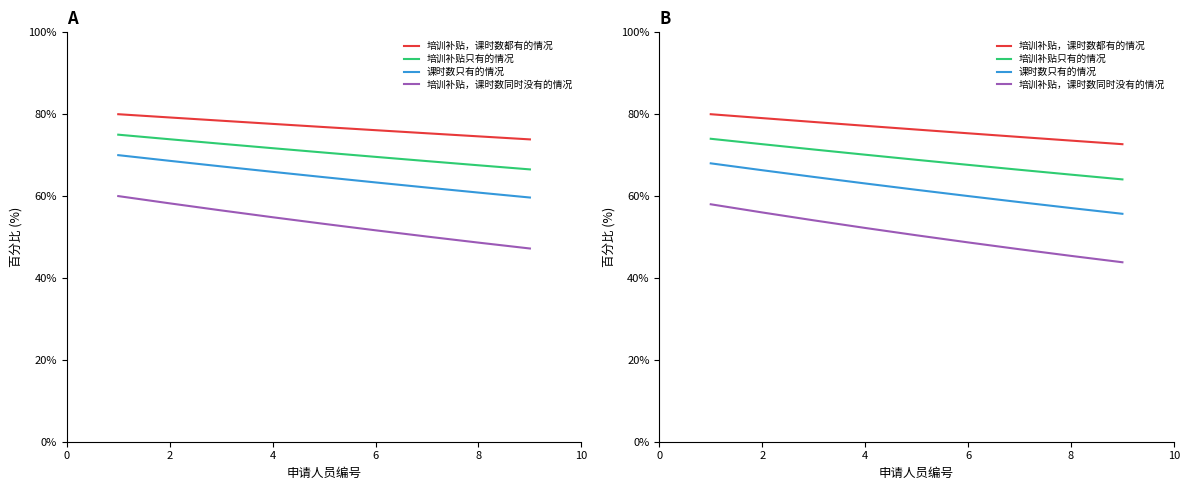

How many categories are shown in the chart?

9